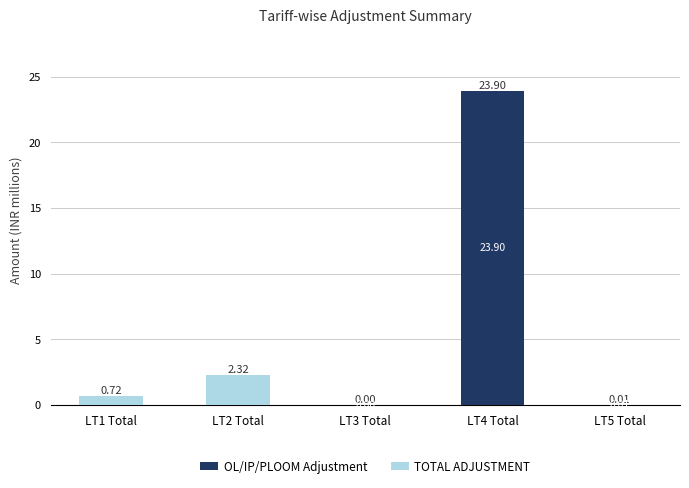

At which category is the sum across all series the highest?

LT4 Total